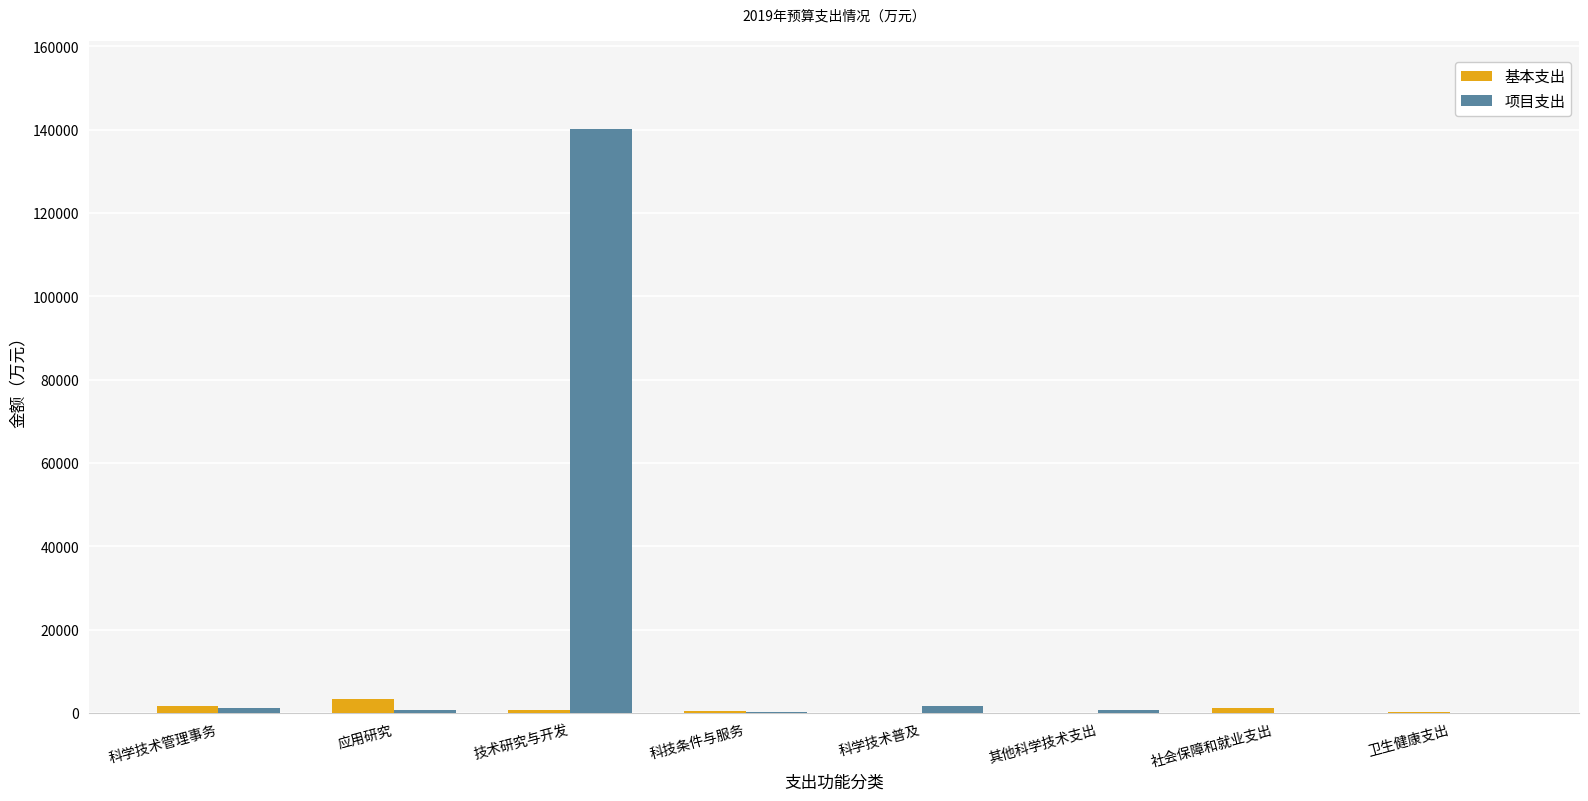

At which label does 项目支出 reach its peak?

技术研究与开发